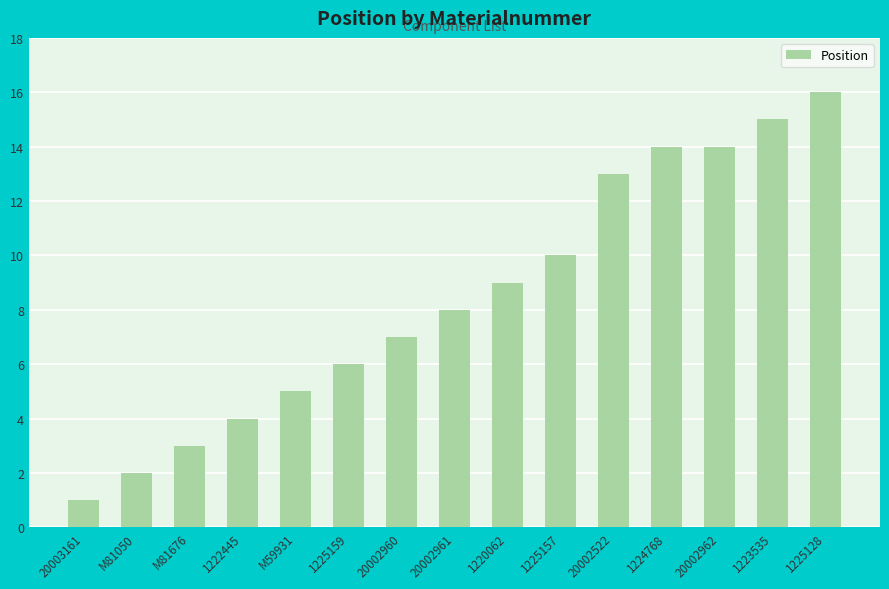

Are the bars horizontal?

No